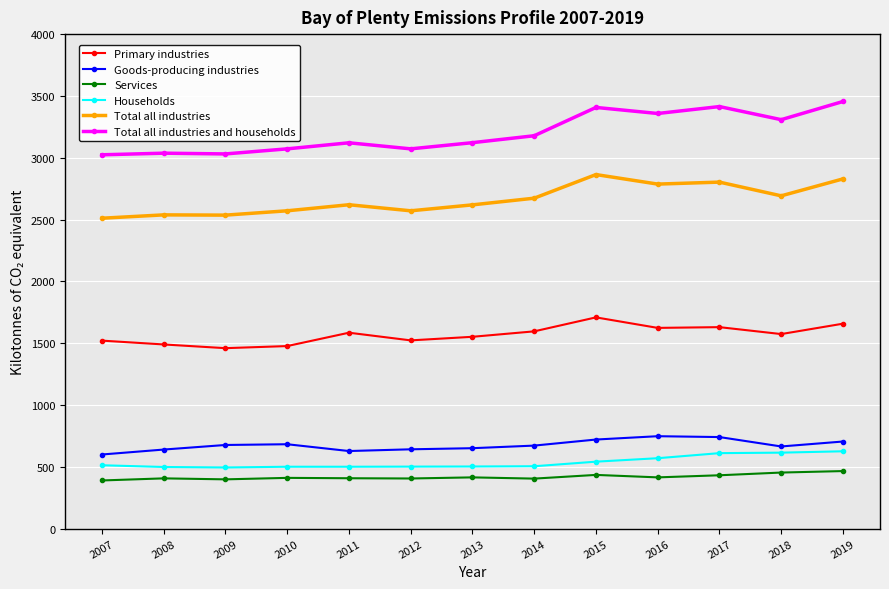

What is the value of the Total all industries and households point at the 11th from the left?

3414